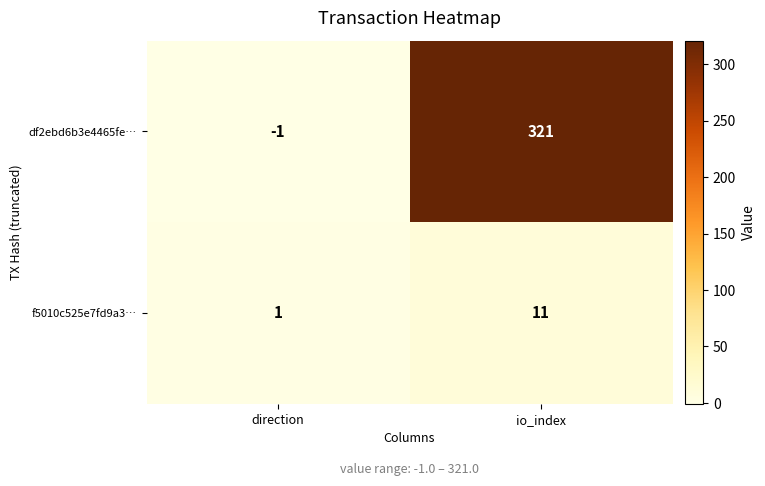

Where is df2ebd6b3e4465fe… nearest to the value 160?

direction